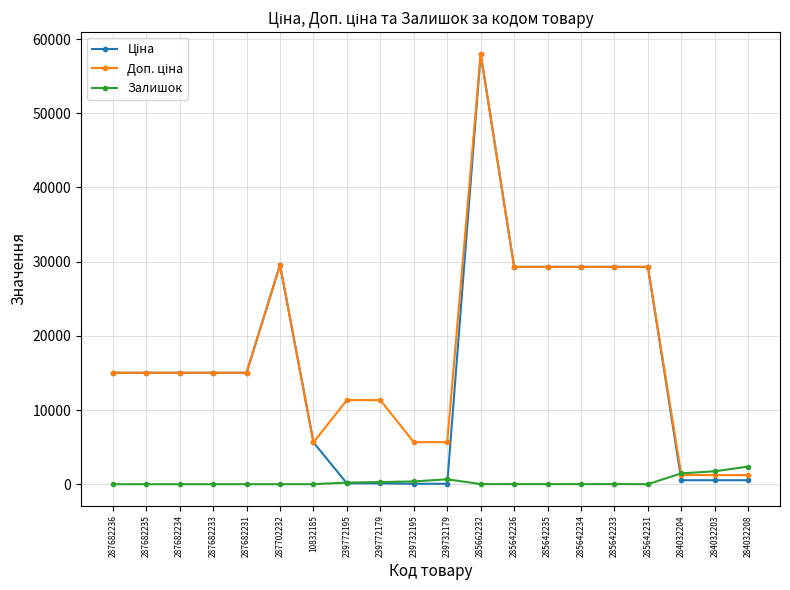

At which category is the sum across all series the highest?

285662232